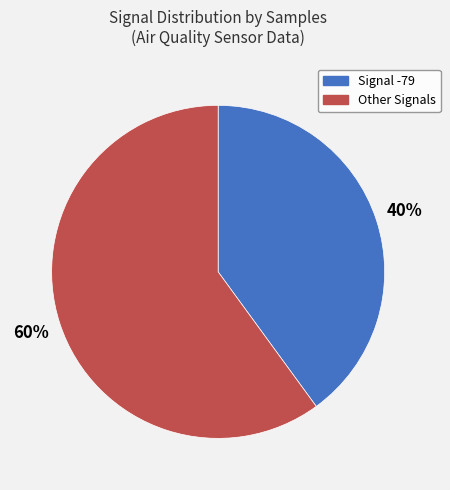

To the nearest percent, what is the difference between the largest and smallest slice percentages?

20%